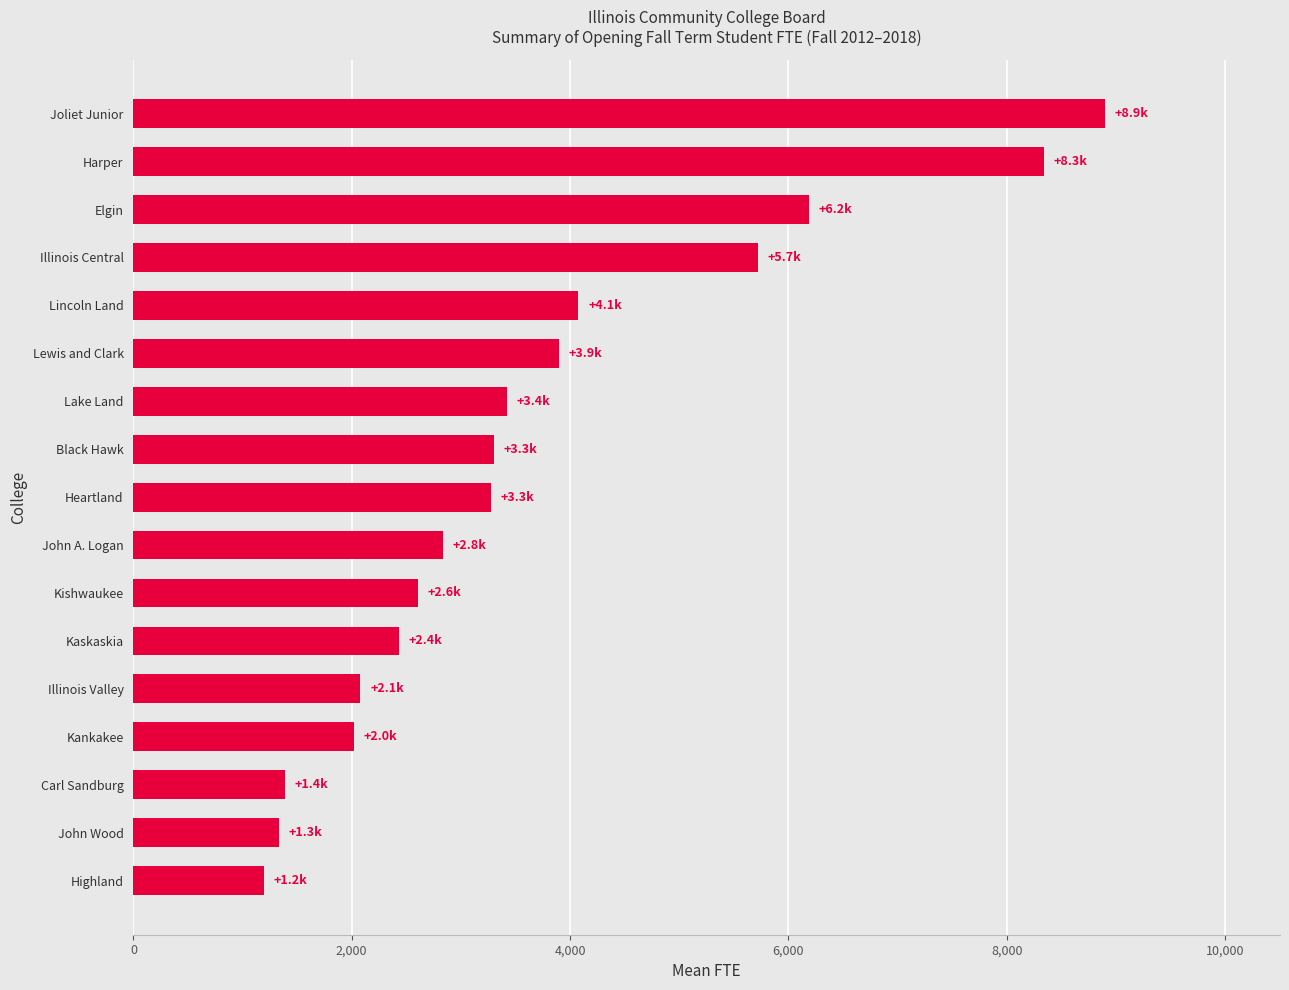

At which label is the value closest to 5050?

Illinois Central